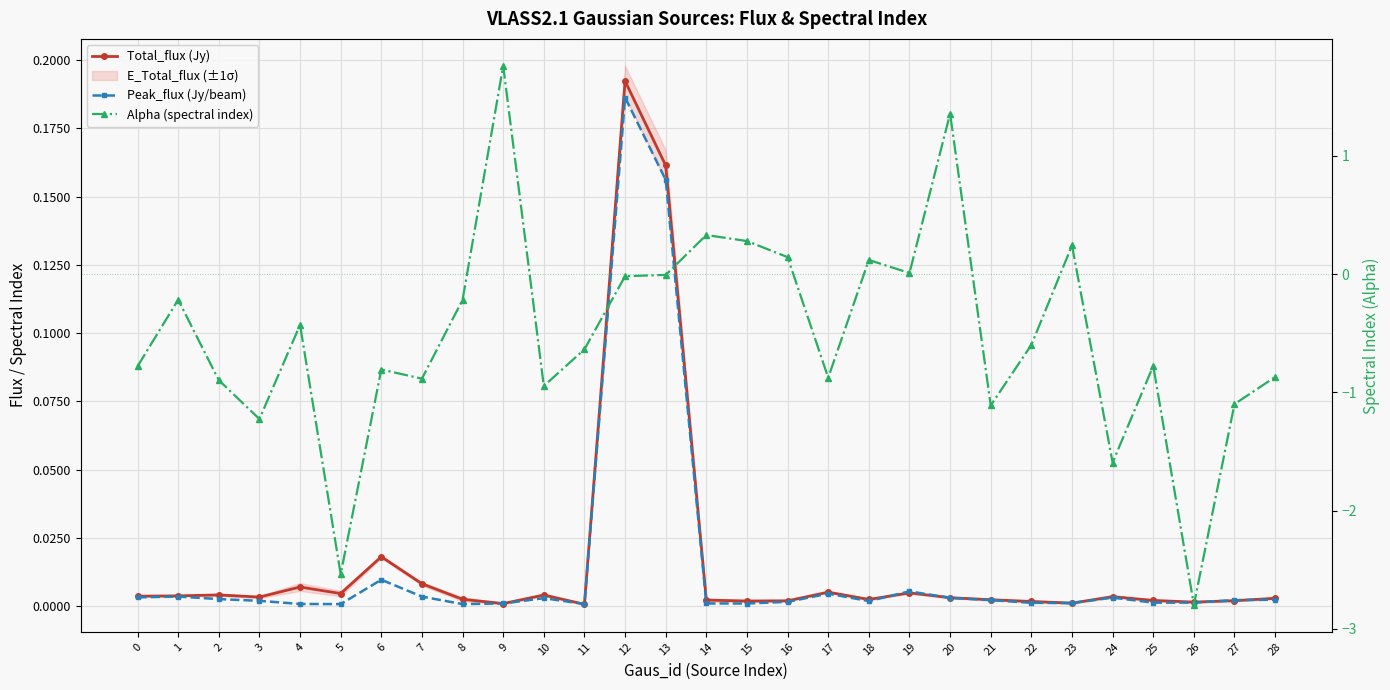

How many data points in Alpha (spectral index) are above 0?

8